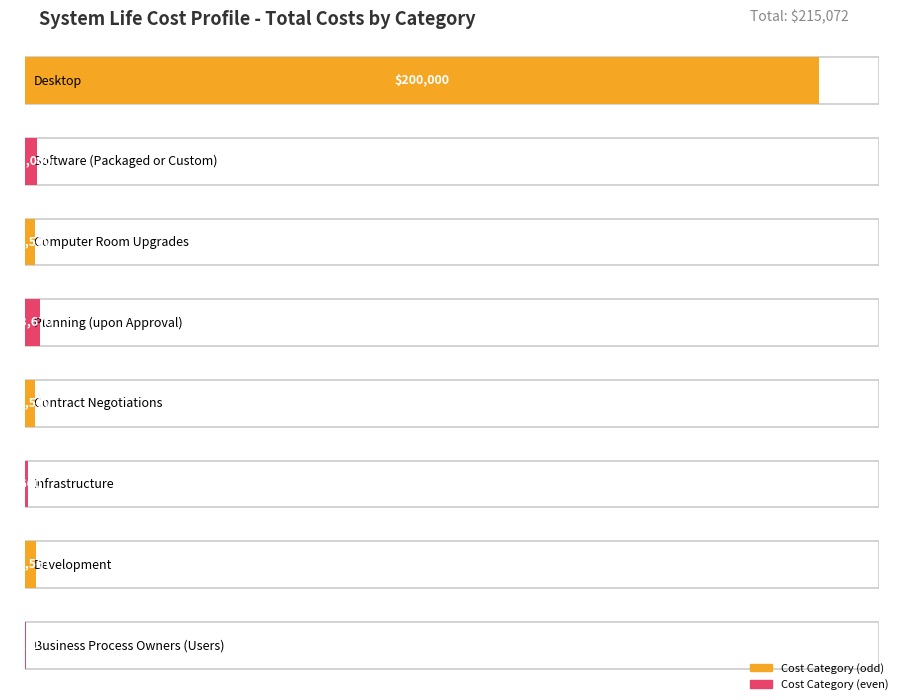

What is the sum of the values at Computer Room Upgrades and Business Process Owners (Users)?

2741